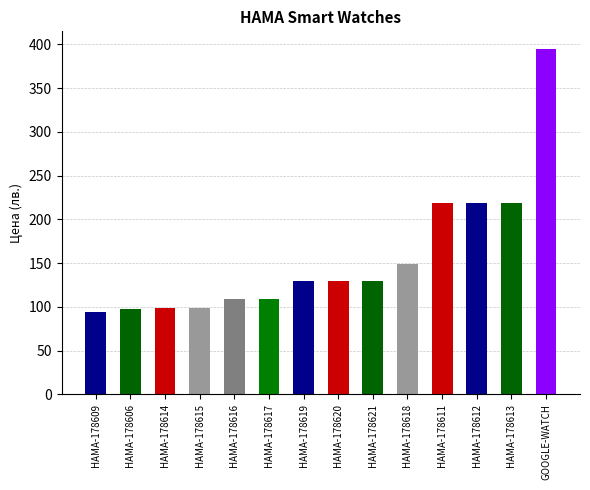

Reading left to right, what are all the values shown in this chart?

HAMA-178609=94.2	HAMA-178606=97.9	HAMA-178614=99.0	HAMA-178615=99.0	HAMA-178616=109.0	HAMA-178617=109.0	HAMA-178619=129.0	HAMA-178620=129.0	HAMA-178621=129.0	HAMA-178618=149.0	HAMA-178611=219.0	HAMA-178612=219.0	HAMA-178613=219.0	GOOGLE-WATCH=395.3